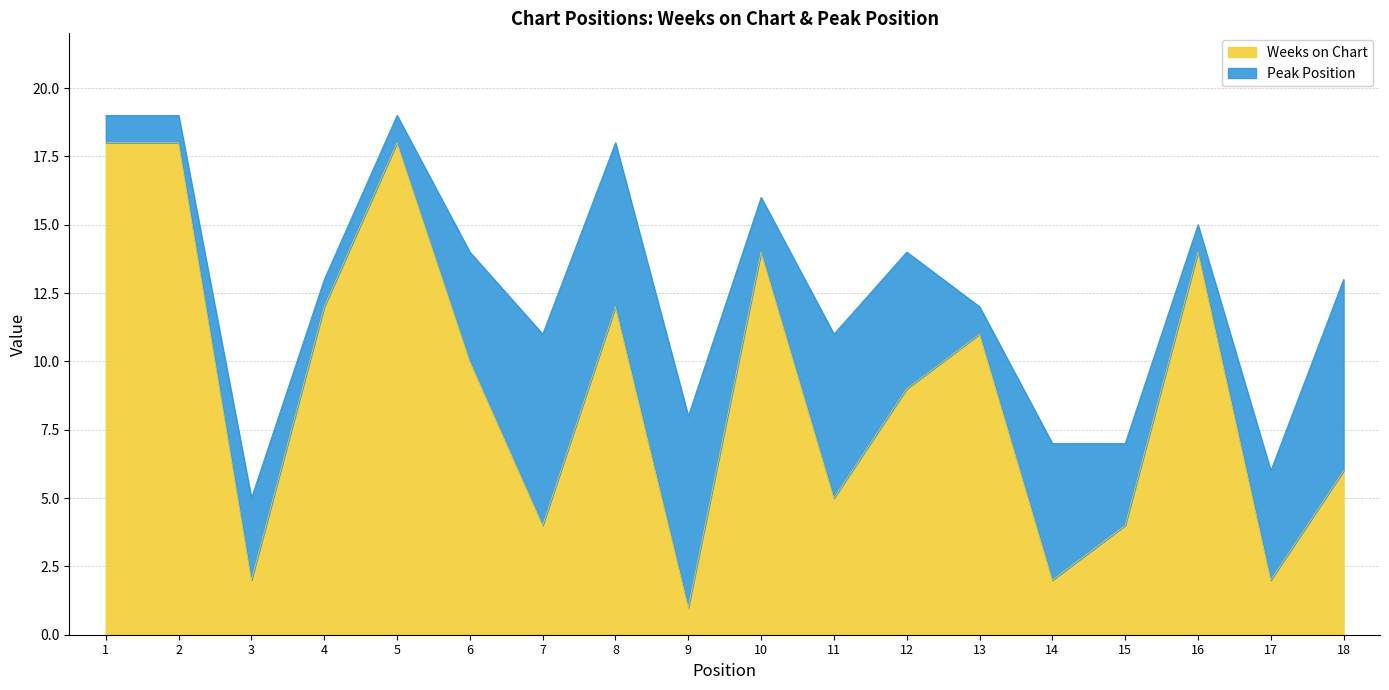

Reading left to right, list all the values displayed in this chart.

1=18	2=18	3=2	4=12	5=18	6=10	7=4	8=12	9=1	10=14	11=5	12=9	13=11	14=2	15=4	16=14	17=2	18=6